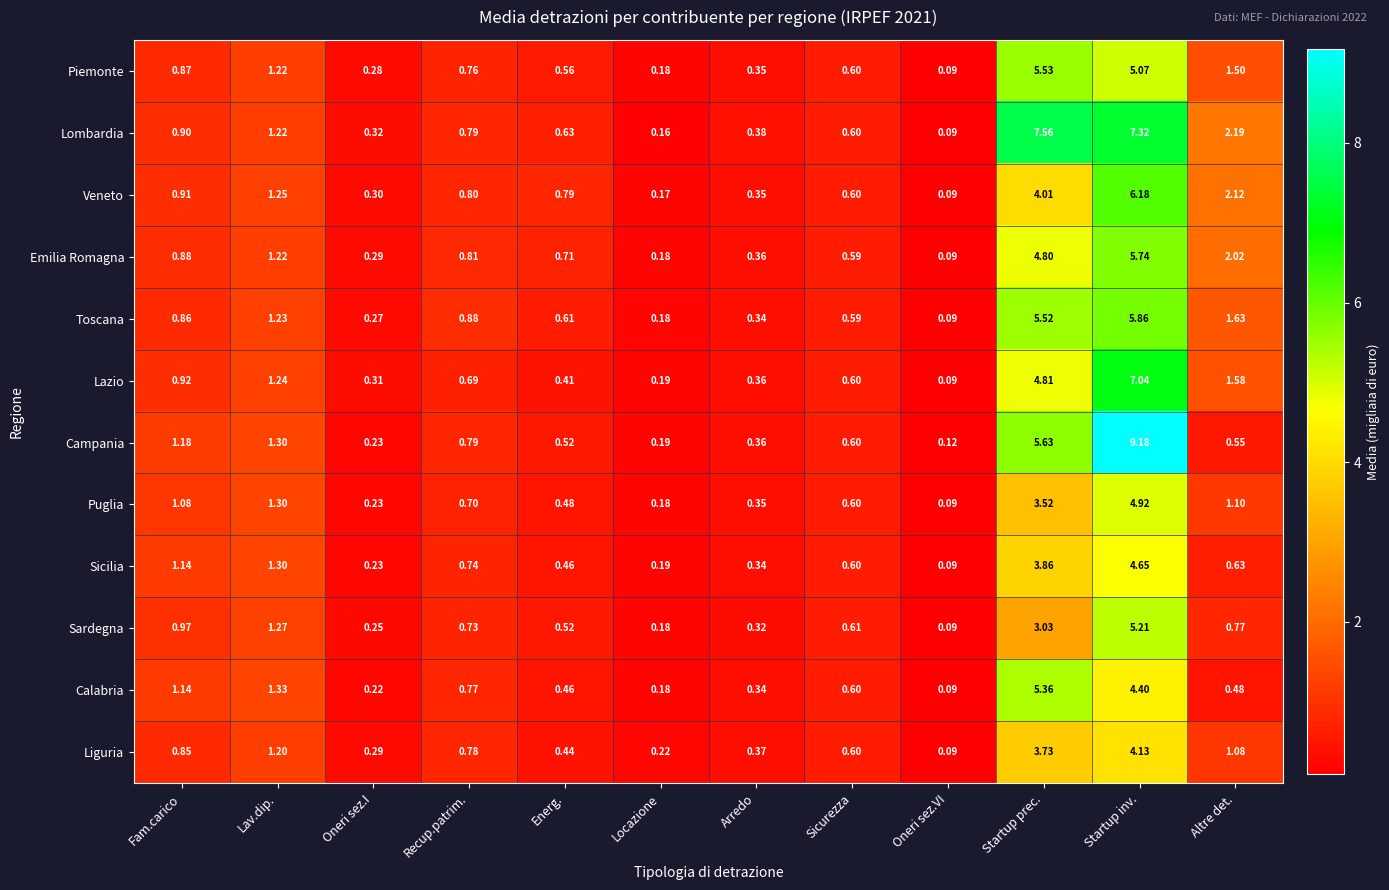

At how many categories does at least one series exceed 7?

2